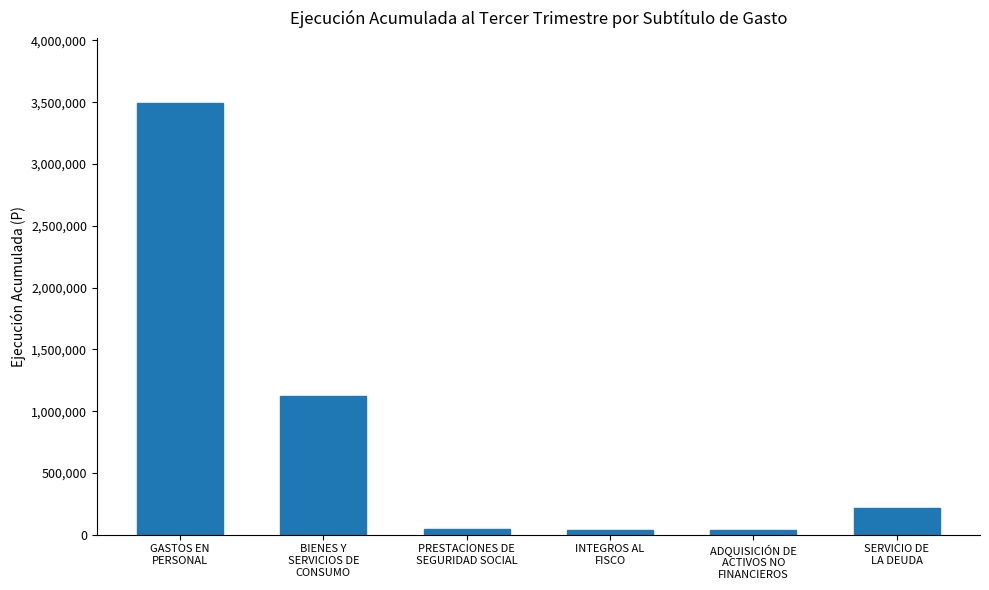

What is the maximum value shown in the chart?

3493640